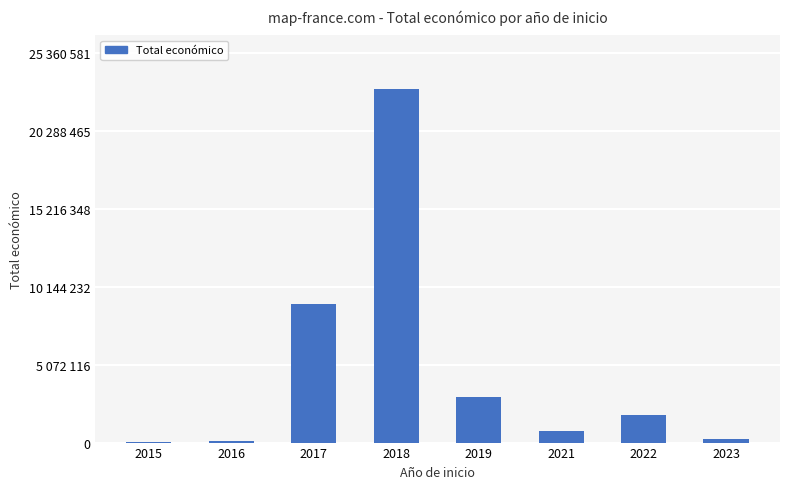

Are the bars horizontal?

No